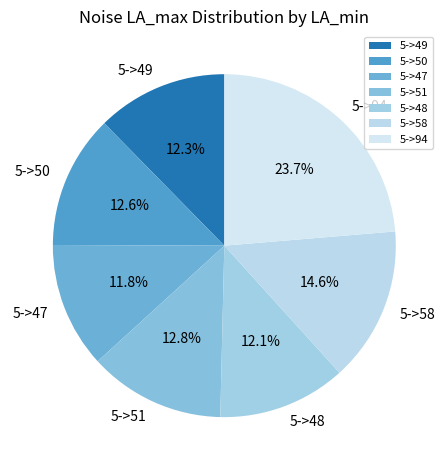

Is there a majority slice in this chart?

No